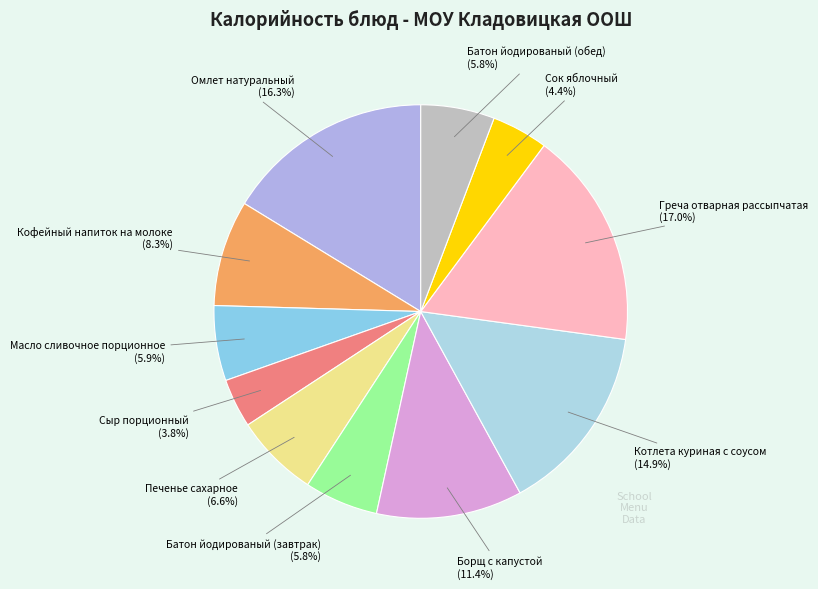

Which slice is the smallest?

Сыр порционный